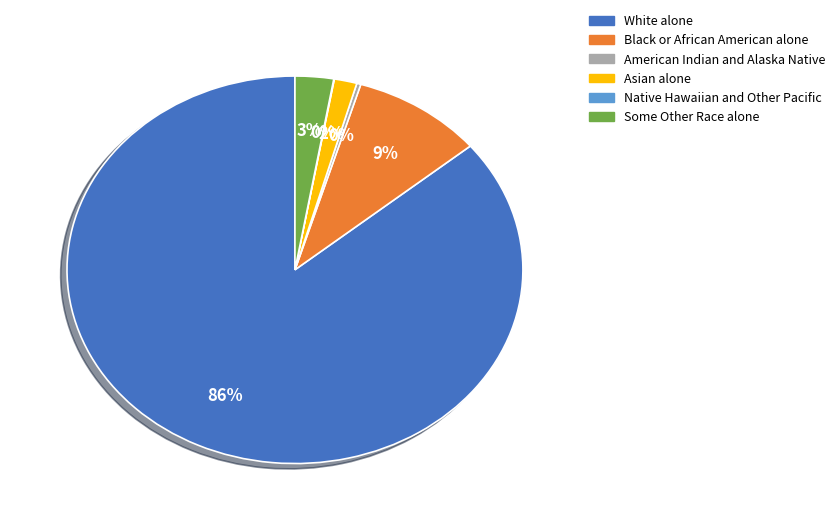

Between Some Other Race alone and Asian alone, which is larger?

Some Other Race alone